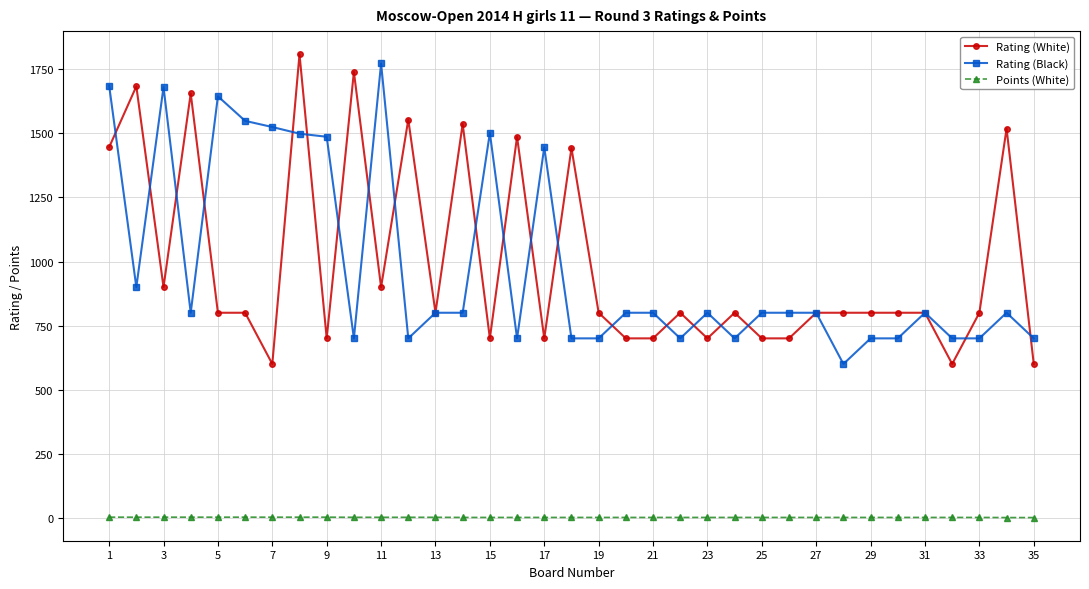

True or false: Rating (Black) and Points (White) intersect in this chart.

False